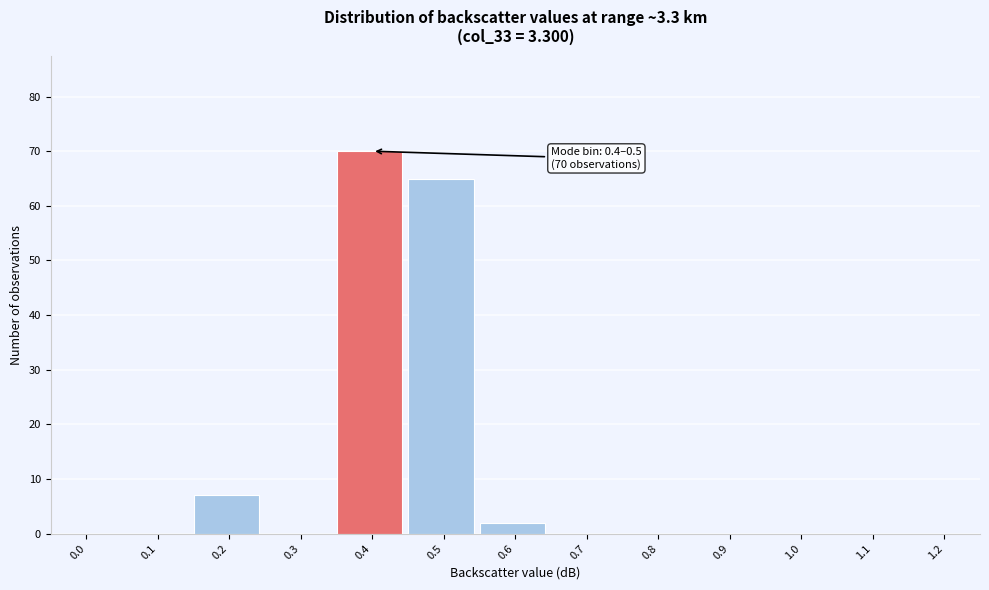

Reading right to left, list all the values displayed in this chart.

1.2=0	1.1=0	1.0=0	0.9=0	0.8=0	0.7=0	0.6=2	0.5=65	0.4=70	0.3=0	0.2=7	0.1=0	0.0=0